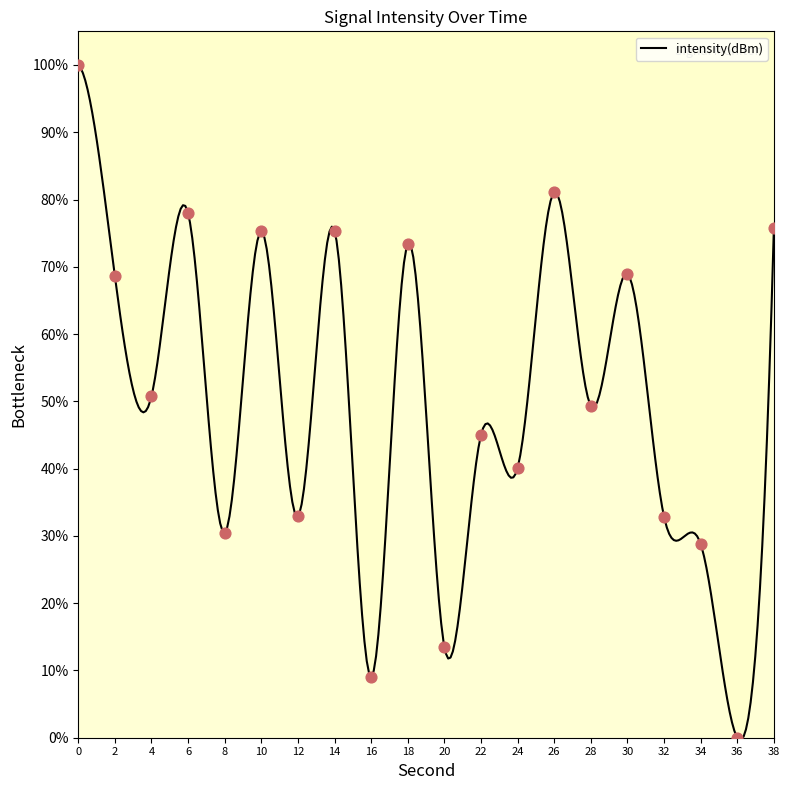

What is the change in value from 0 to 36?

-100.0